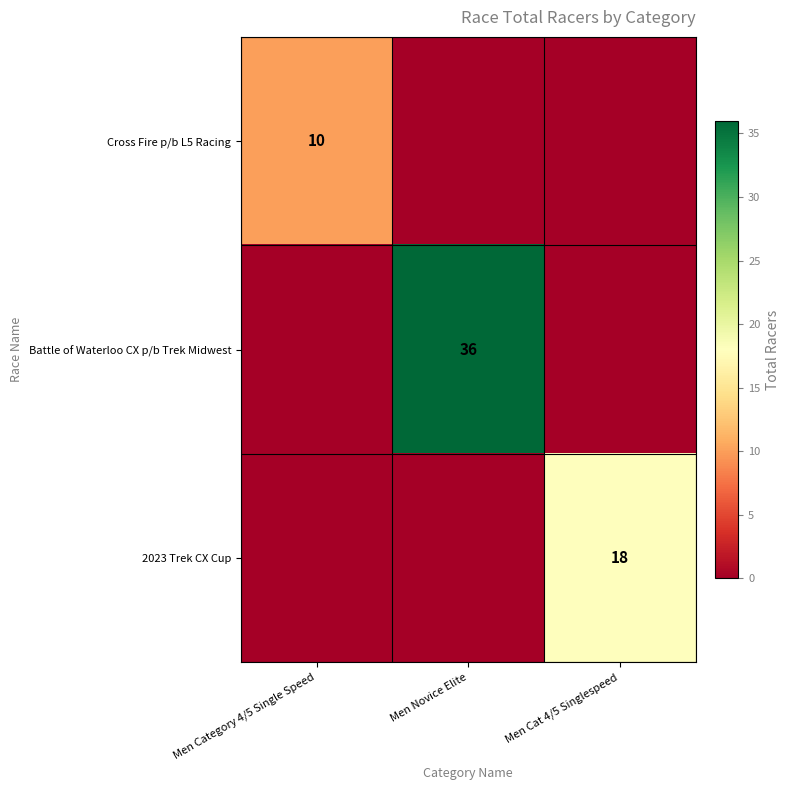

Which category has the lowest value in the Battle of Waterloo CX p/b Trek Midwest series?

Men Category 4/5 Single Speed